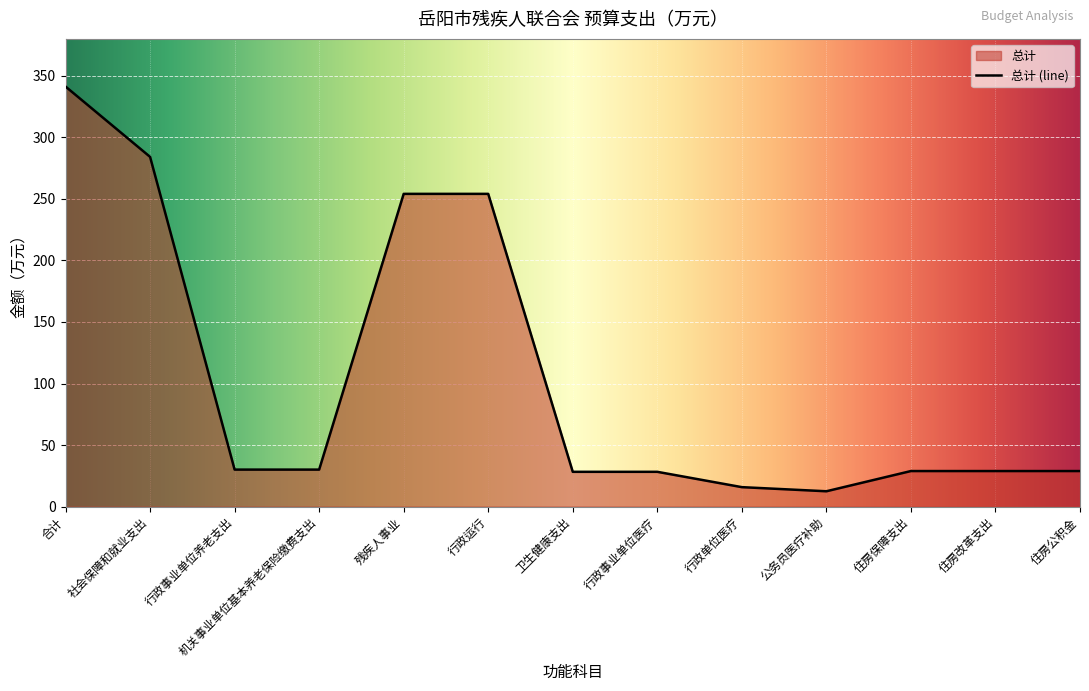

What position from the left is 残疾人事业?

5